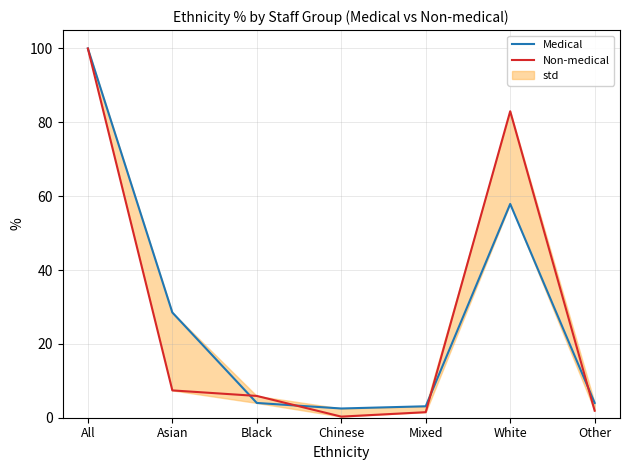

The value of Non-medical at Chinese is 0.3. True or false?

True